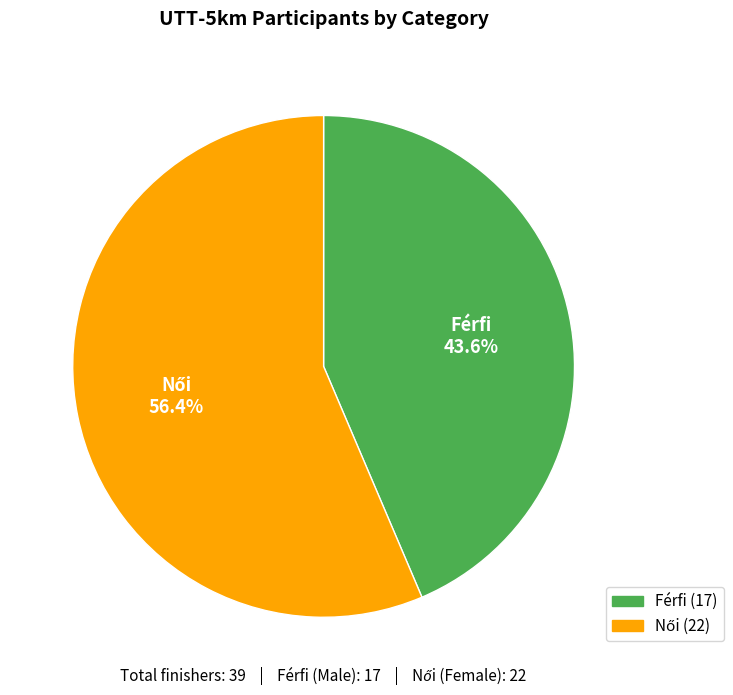

Is it true that Férfi is 44% of the pie?

True